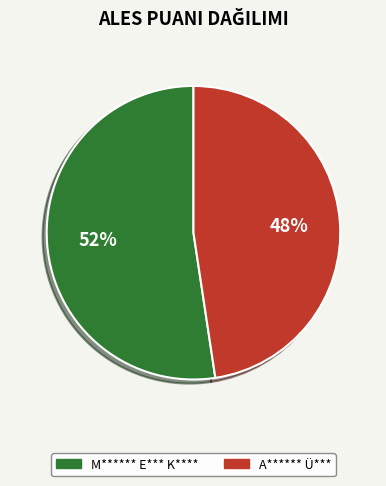

The A****** Ü*** slice represents 48% of the pie. True or false?

True